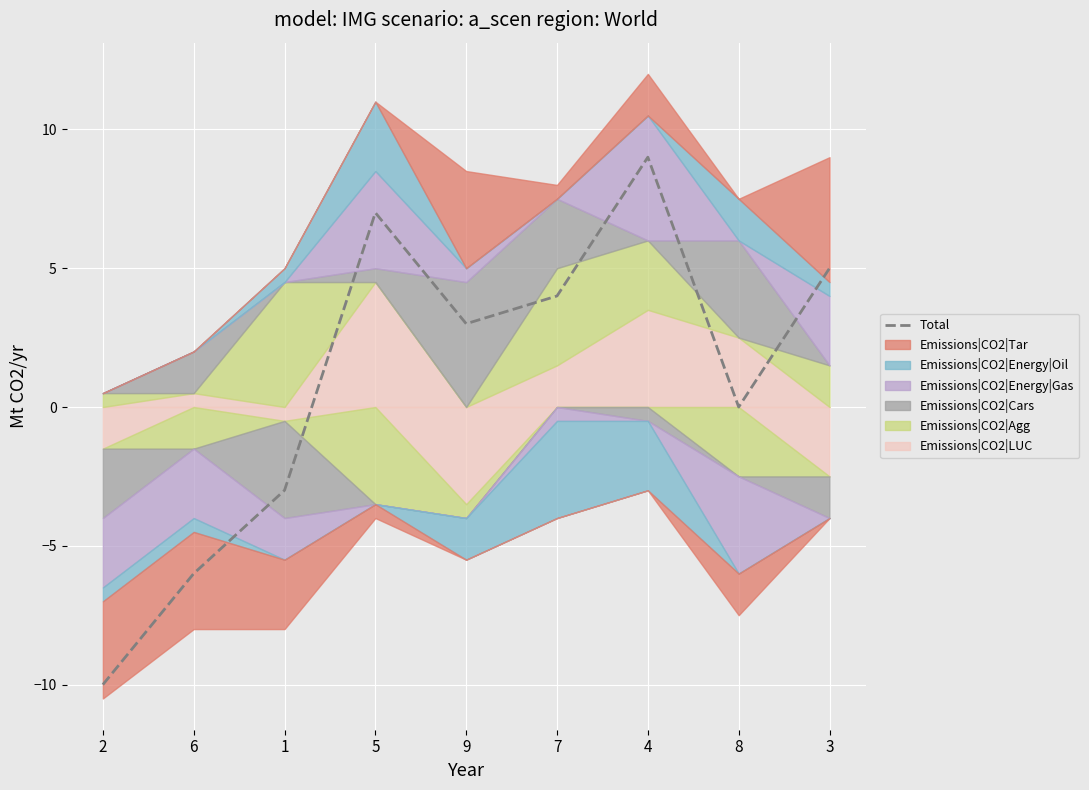

What is the difference between the values at 3 and 6?

11